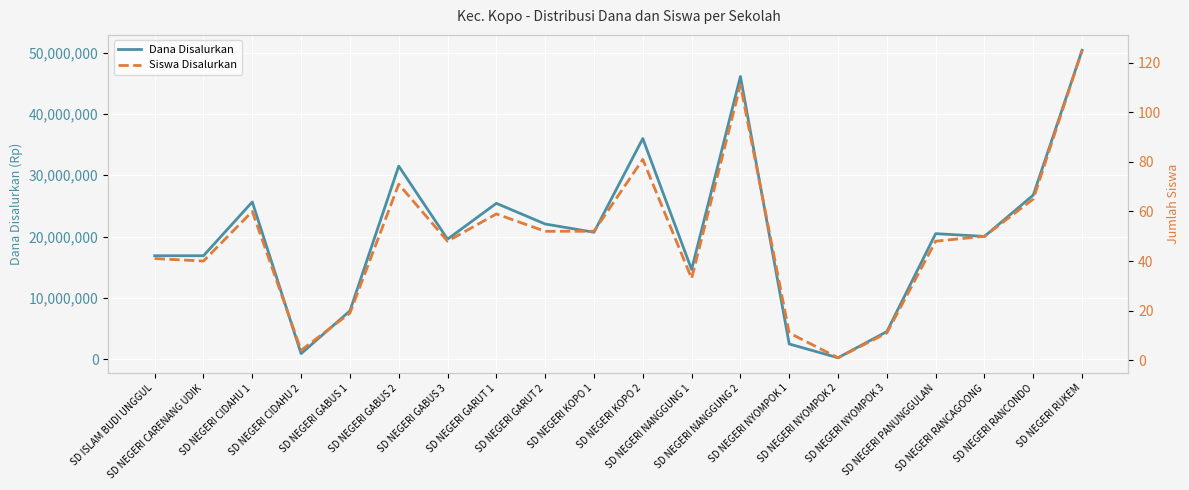

Is it true that Dana Disalurkan equals 50400000 at SD NEGERI RUKEM?

True